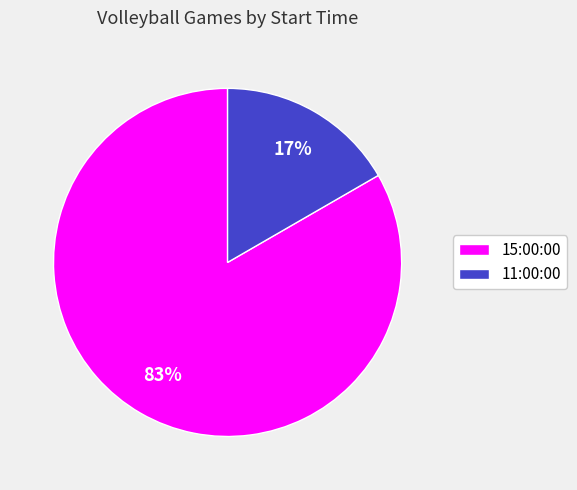

The 11:00:00 slice represents 17% of the pie. True or false?

True